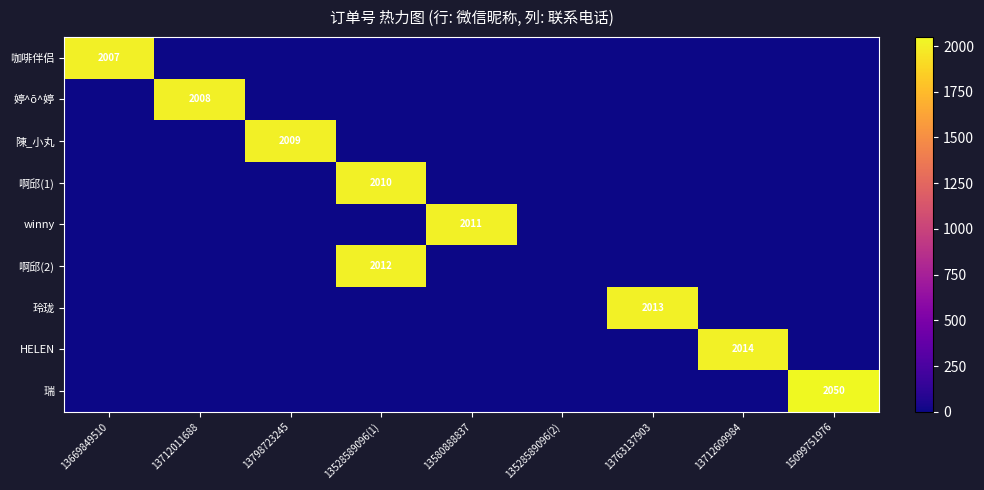

Where is 玲珑 nearest to the value 1006?

13669849510